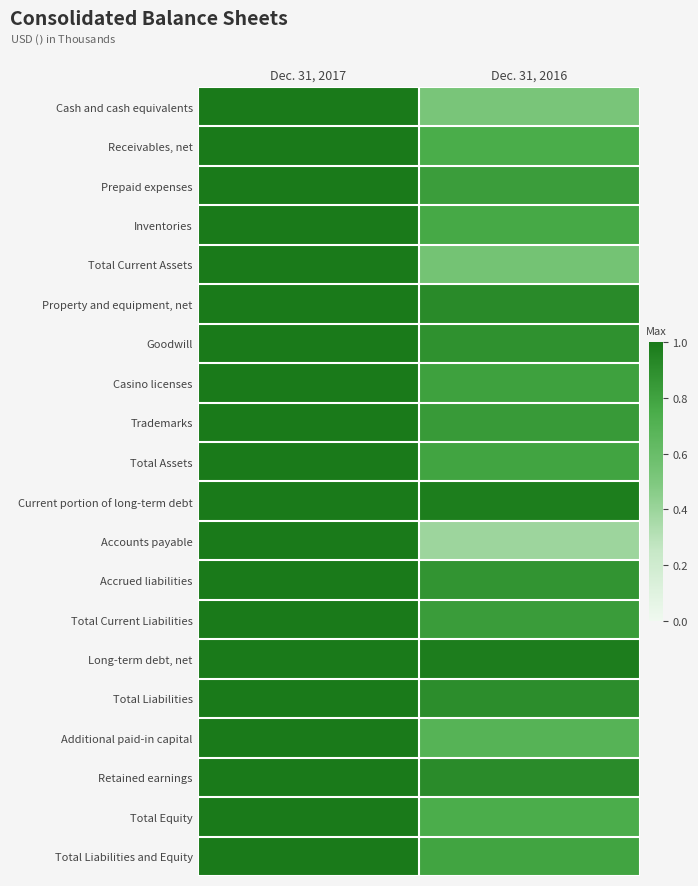

Which series has the largest range (max minus min)?

Accounts payable